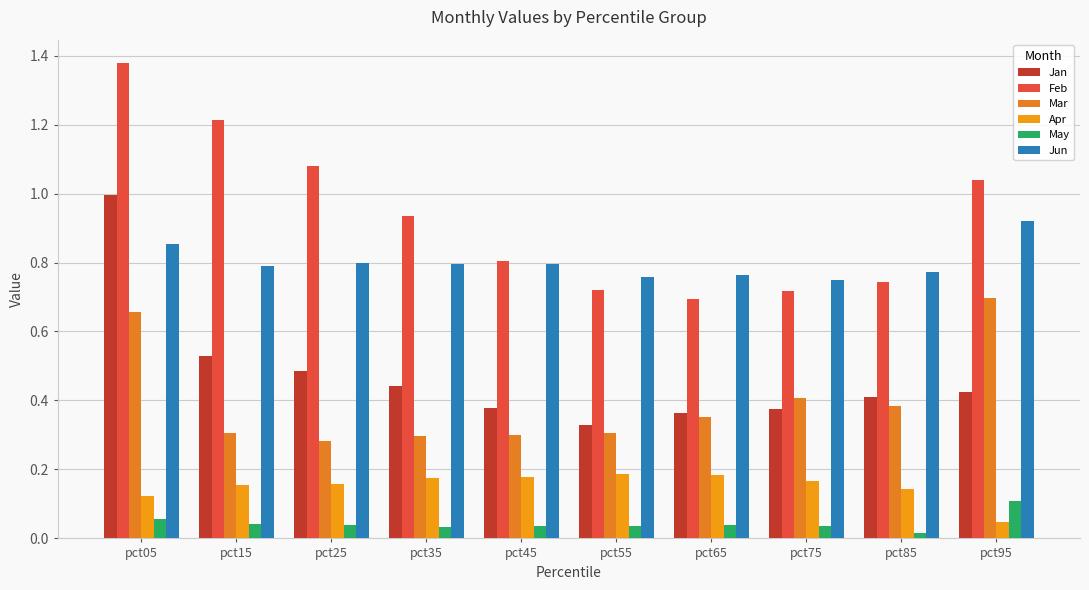

What is the difference between the Jun values at pct85 and pct05?

0.1